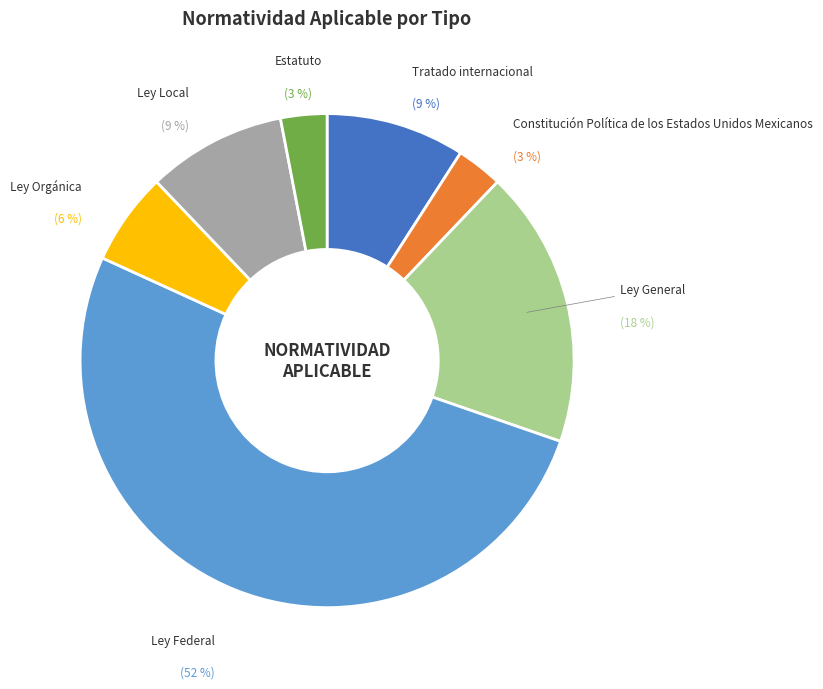

How many slices are in this pie chart?

7